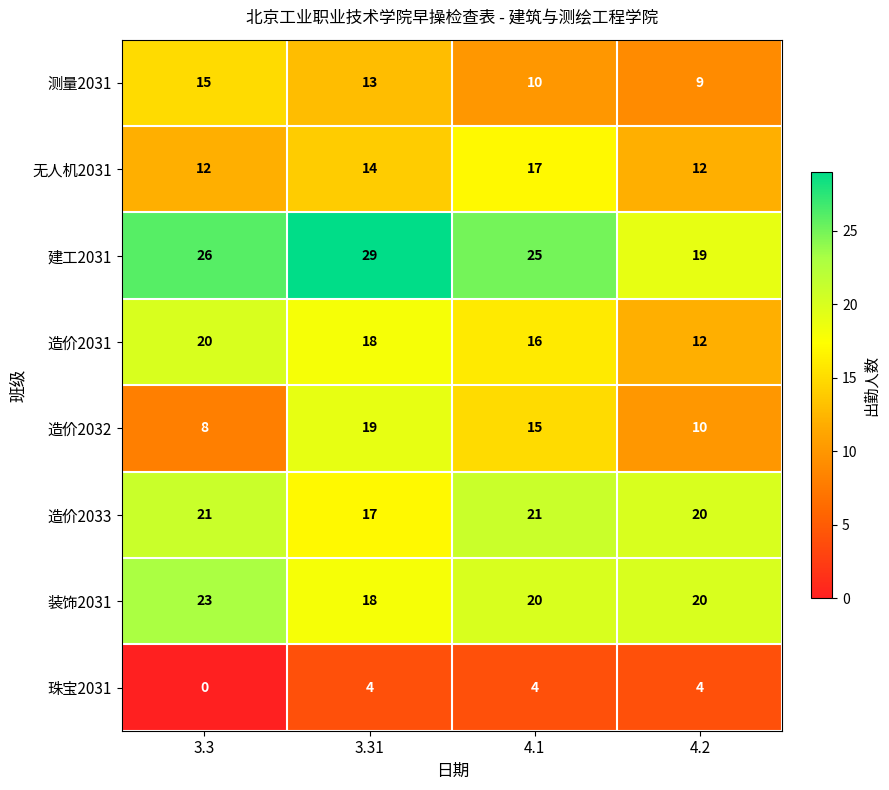

At which label does 测量2031 first exceed 13?

3.3